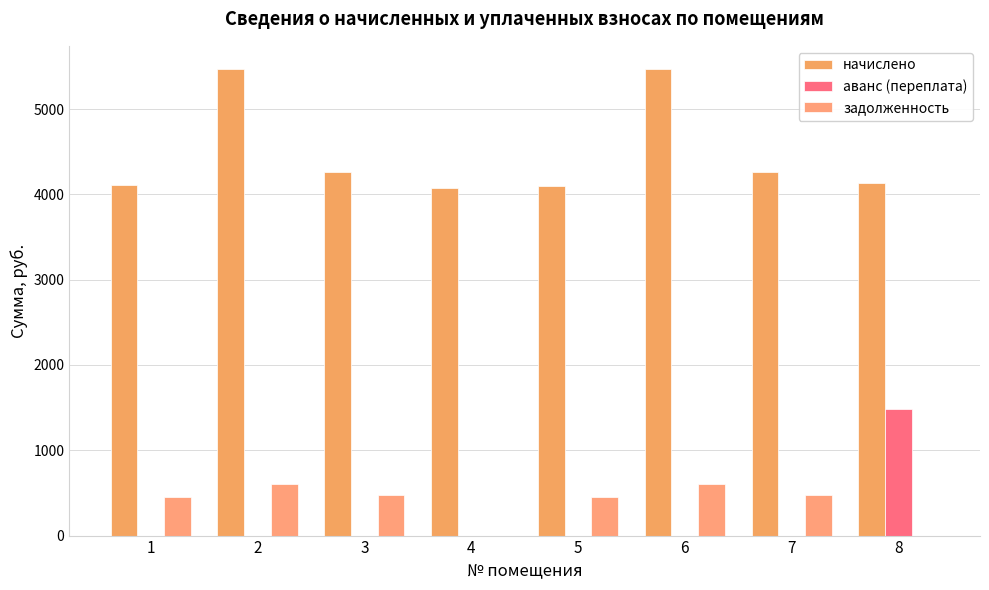

Between 3 and 4, which series saw the biggest shift?

задолженность